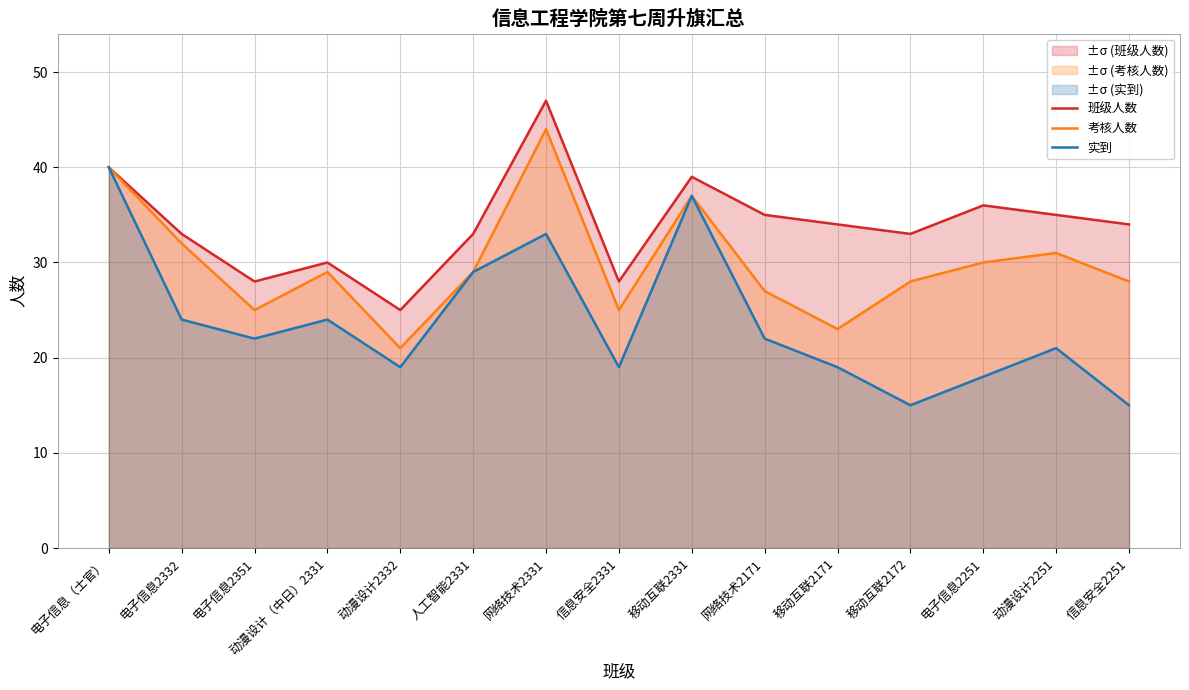

True or false: 班级人数 has a value of 61 at 电子信息（士官）.

False